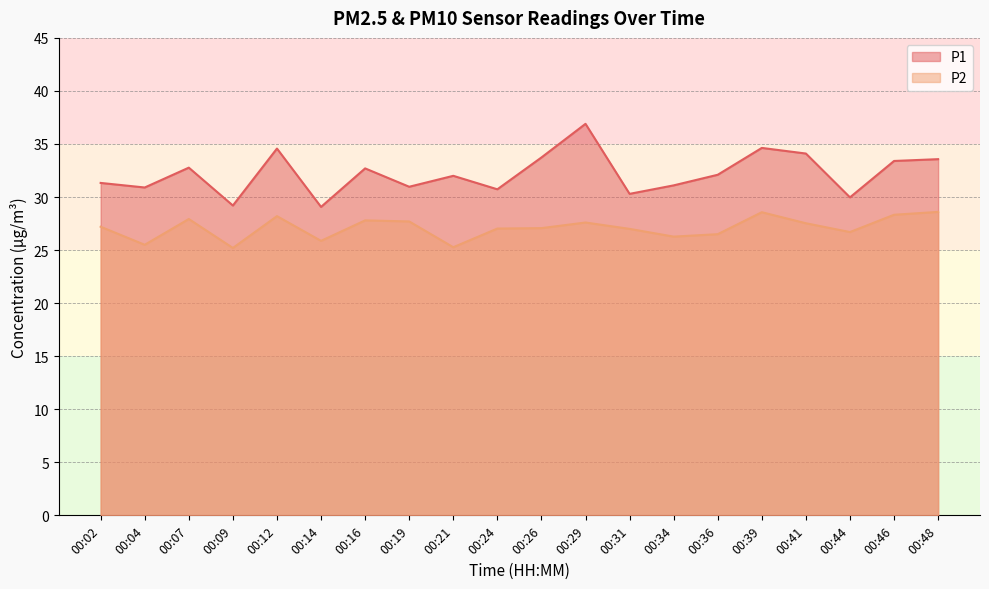

Between 00:19 and 00:41, which series saw the biggest shift?

P1